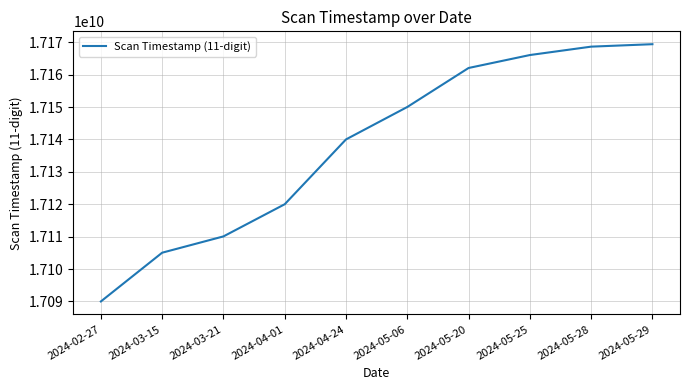

True or false: there are more than 2 points higher than both neighbors.

False